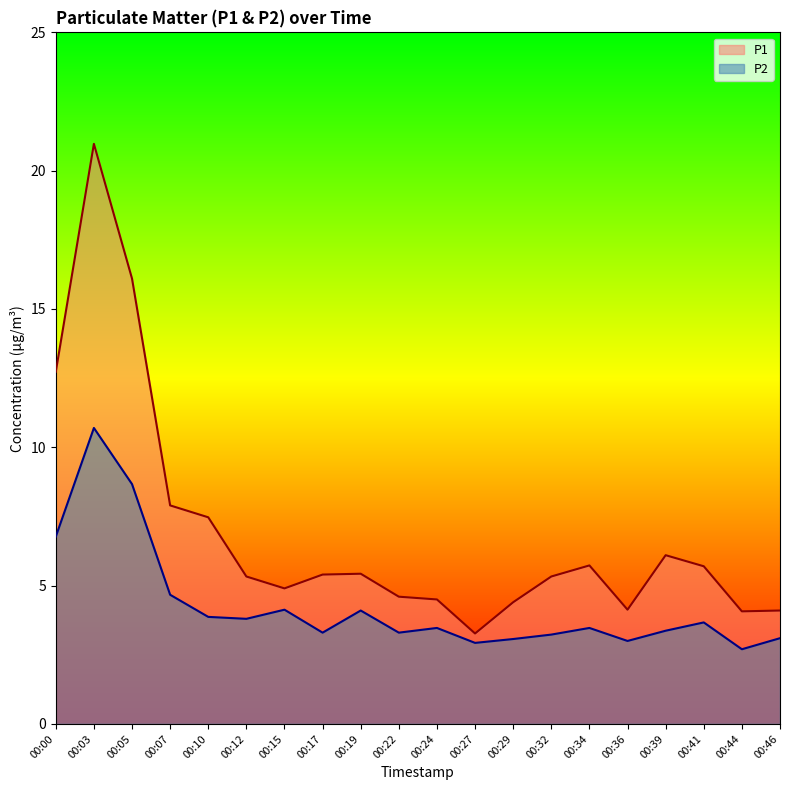

True or false: P1 and P2 intersect in this chart.

False